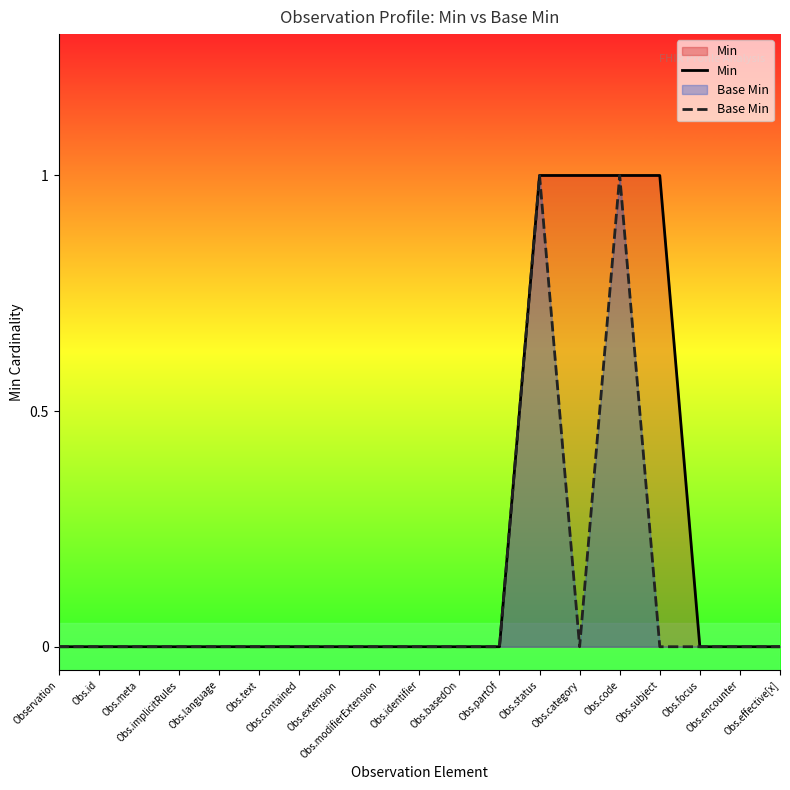

At which category does Base Min reach its first local peak?

Obs.status